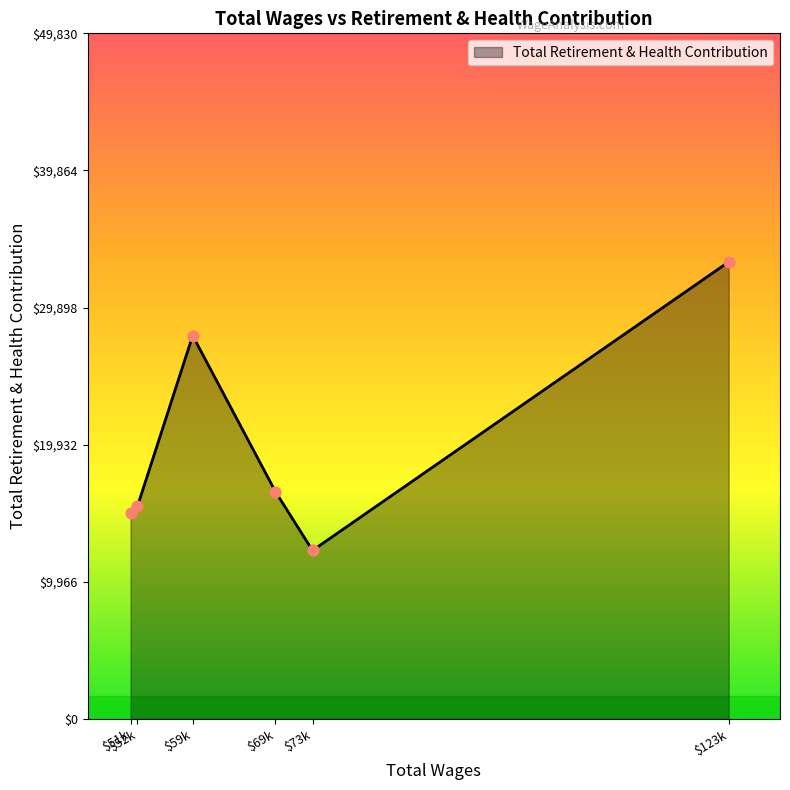

What is the difference between the maximum and minimum values?

20969